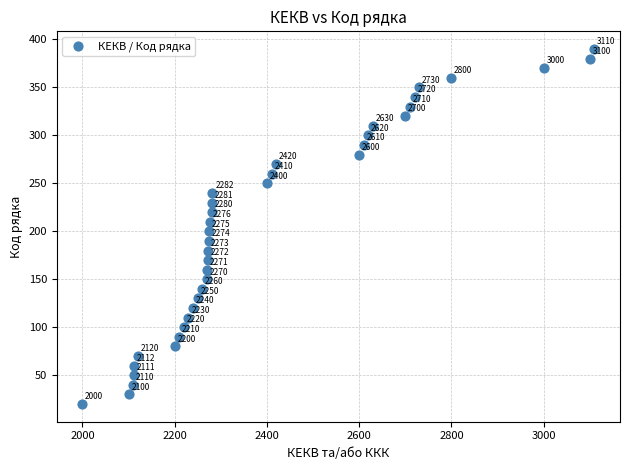

What Y value in the scatter plot is closest to 205?

200